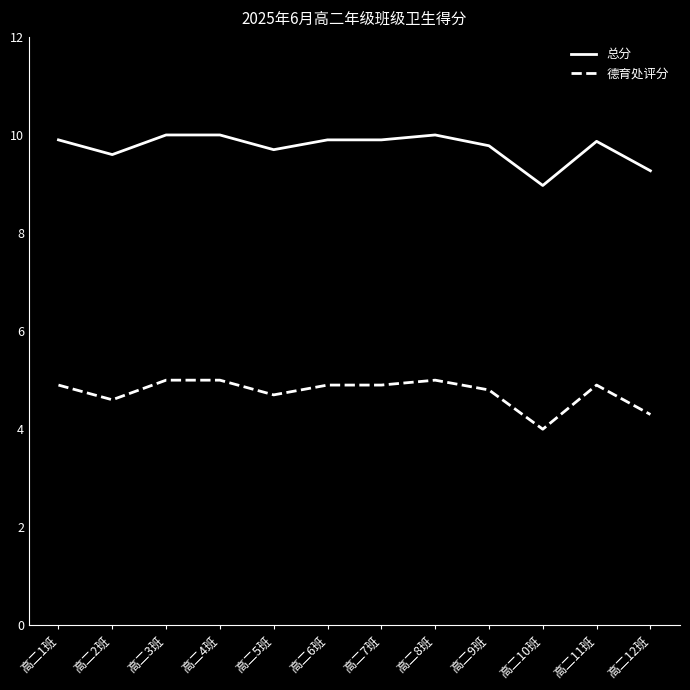

Is it true that 总分 equals 9.8 at 高二9班?

True